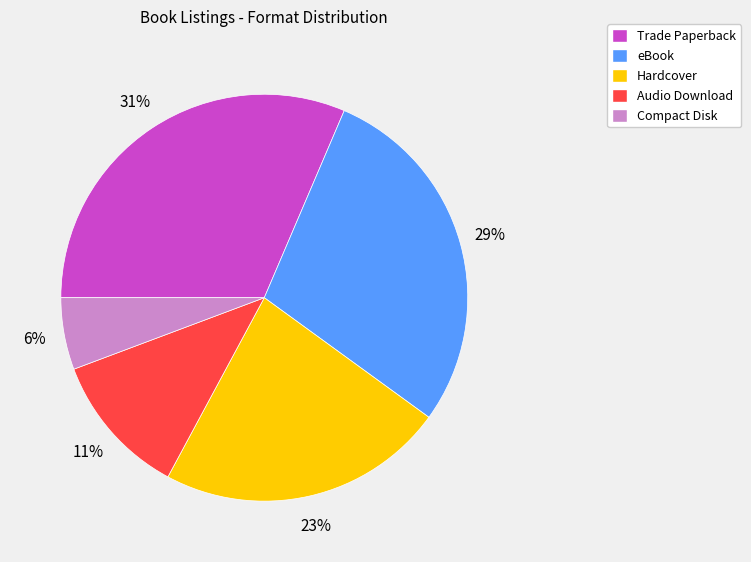

Which slice is the largest?

Trade Paperback